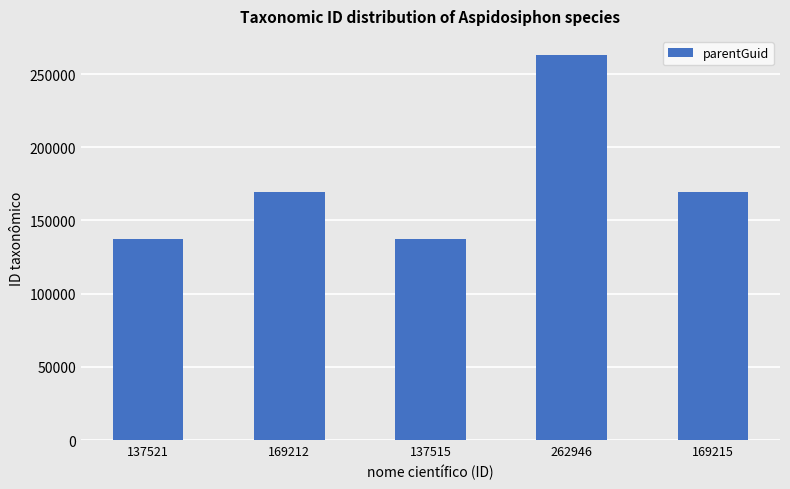

True or false: the data shows 137521 at 137521.

True